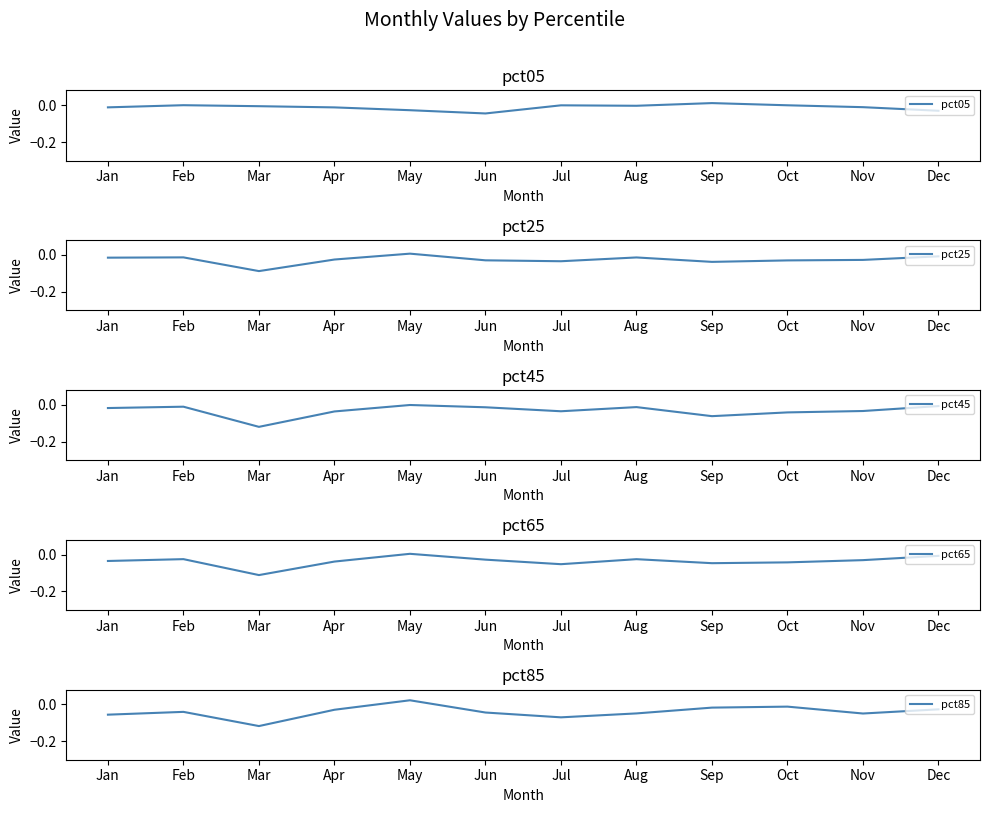

The value of pct85 at May is 0.0. True or false?

True